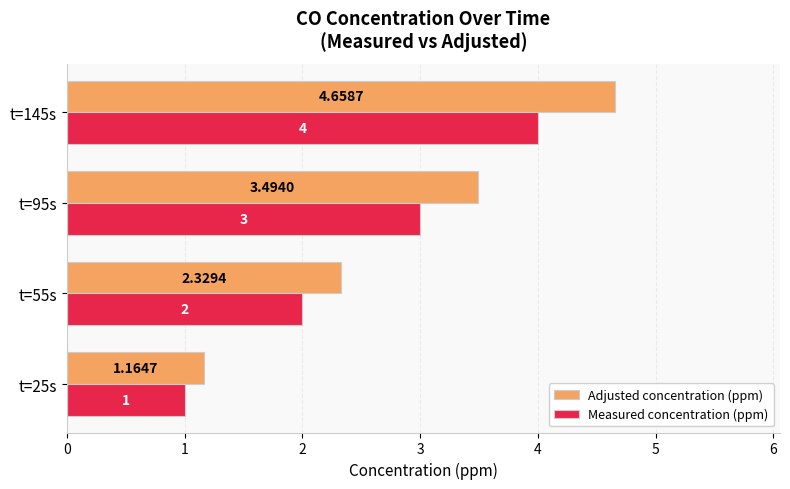

At which category is the sum across all series the highest?

t=145s